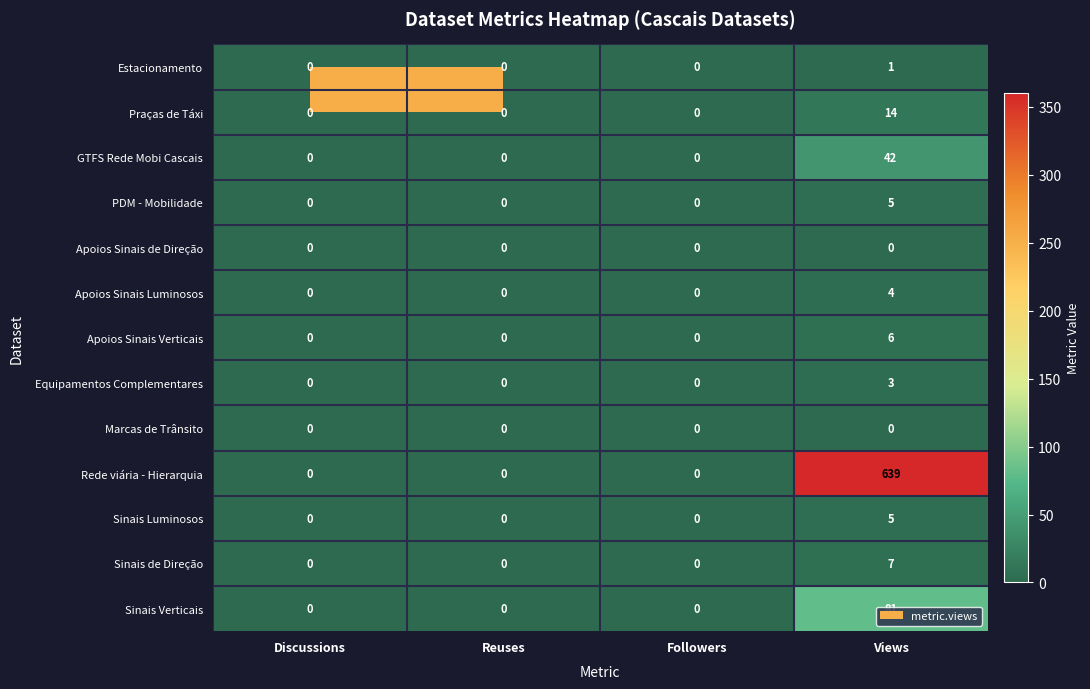

Count the Rede viária - Hierarquia values in the range 0 to 639.

4